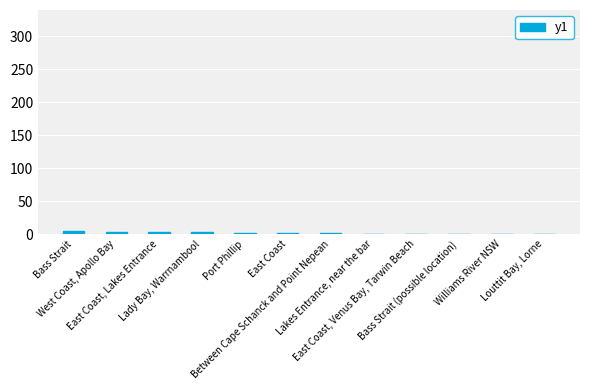

What is the greatest value displayed?

5